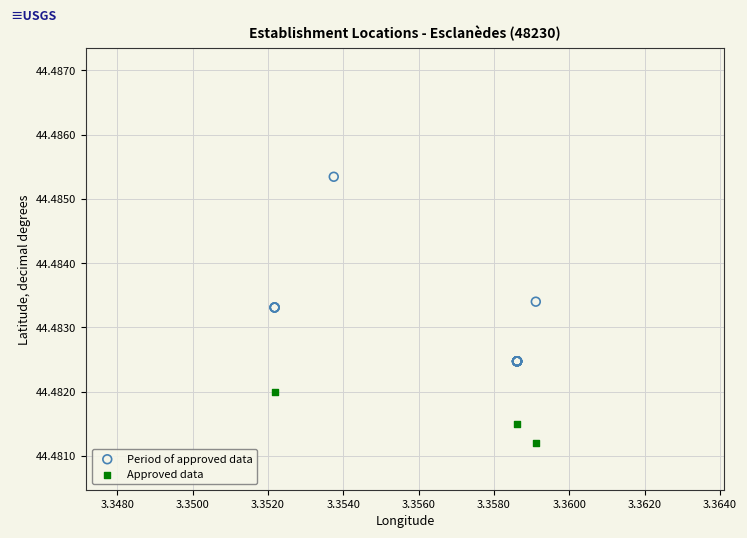

Which series has the largest Y range (max minus min)?

Period of approved data